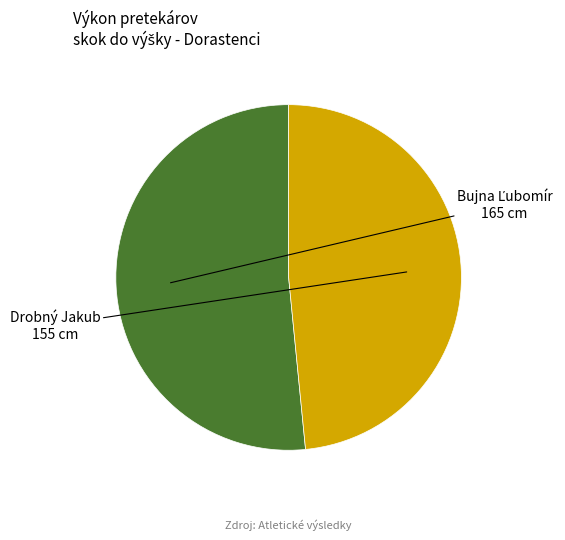

Combined, what portion of the pie is Bujna Ľubomír and Drobný Jakub?

100.0%